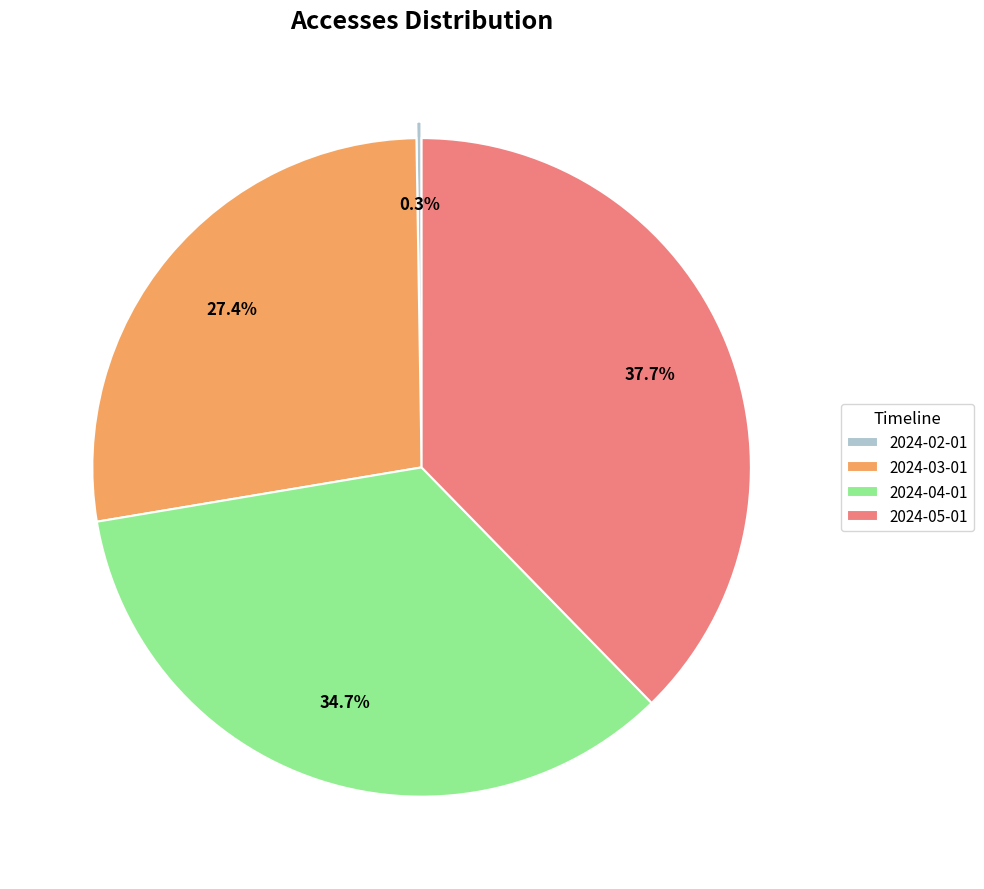

The 2024-05-01 slice represents 52% of the pie. True or false?

False